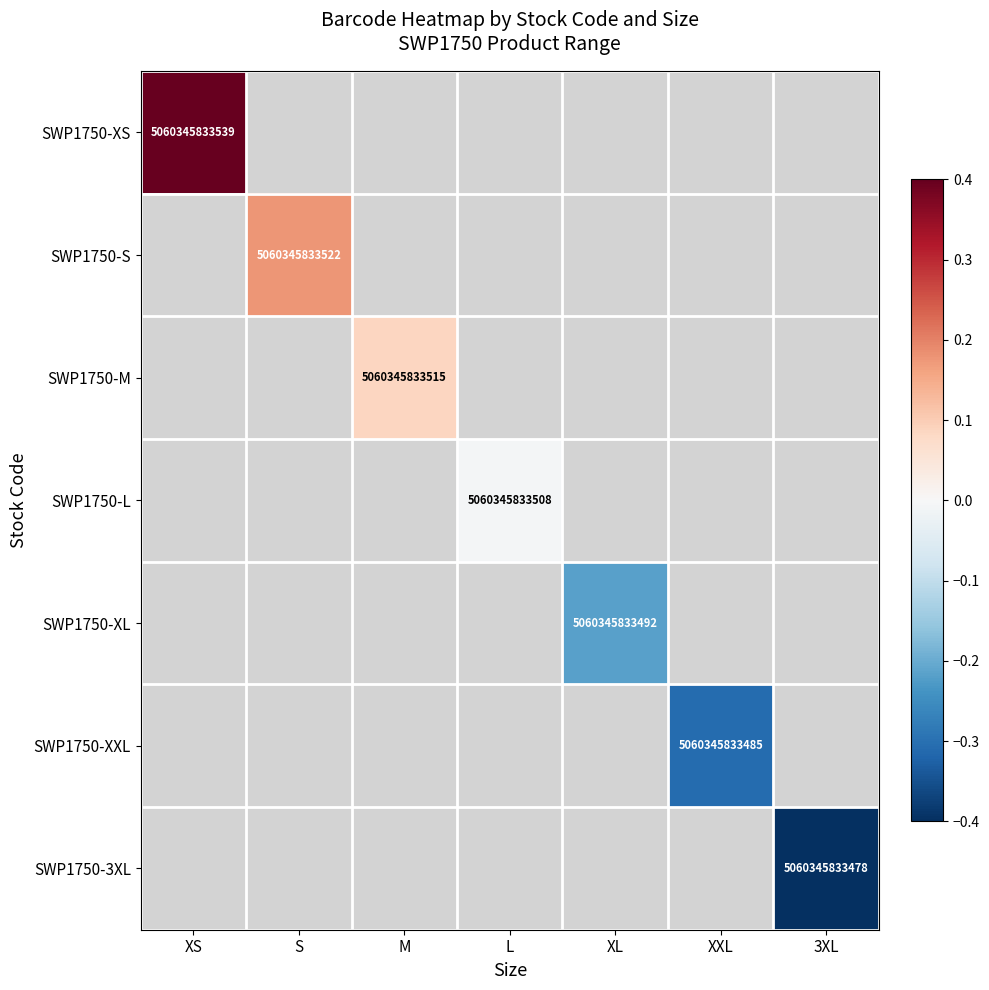

The value of SWP1750-L at L is 7309698584513.4. True or false?

False